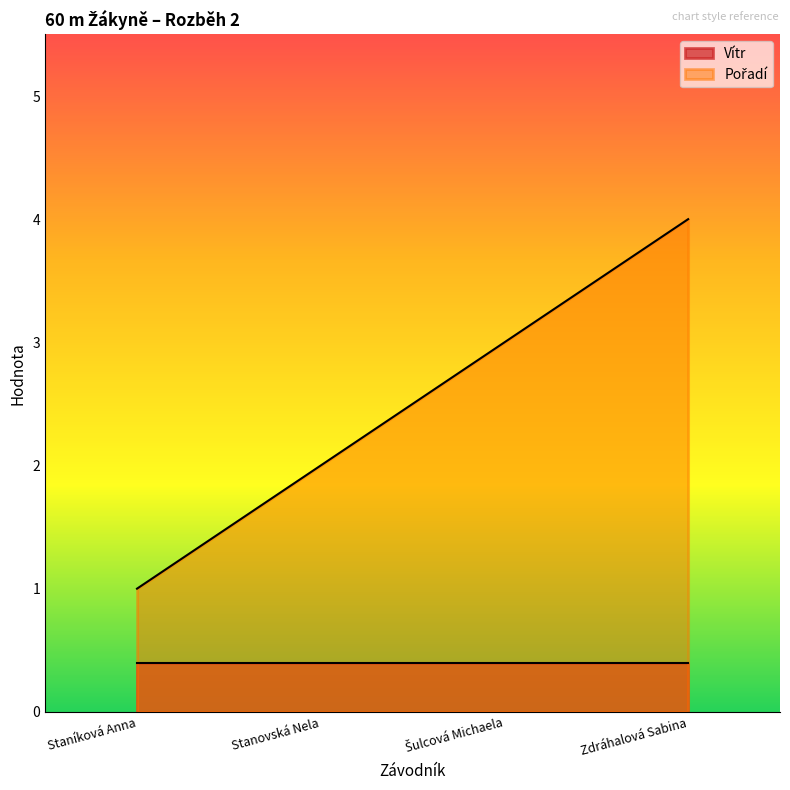

What is the difference between the maximum and second lowest values?

2